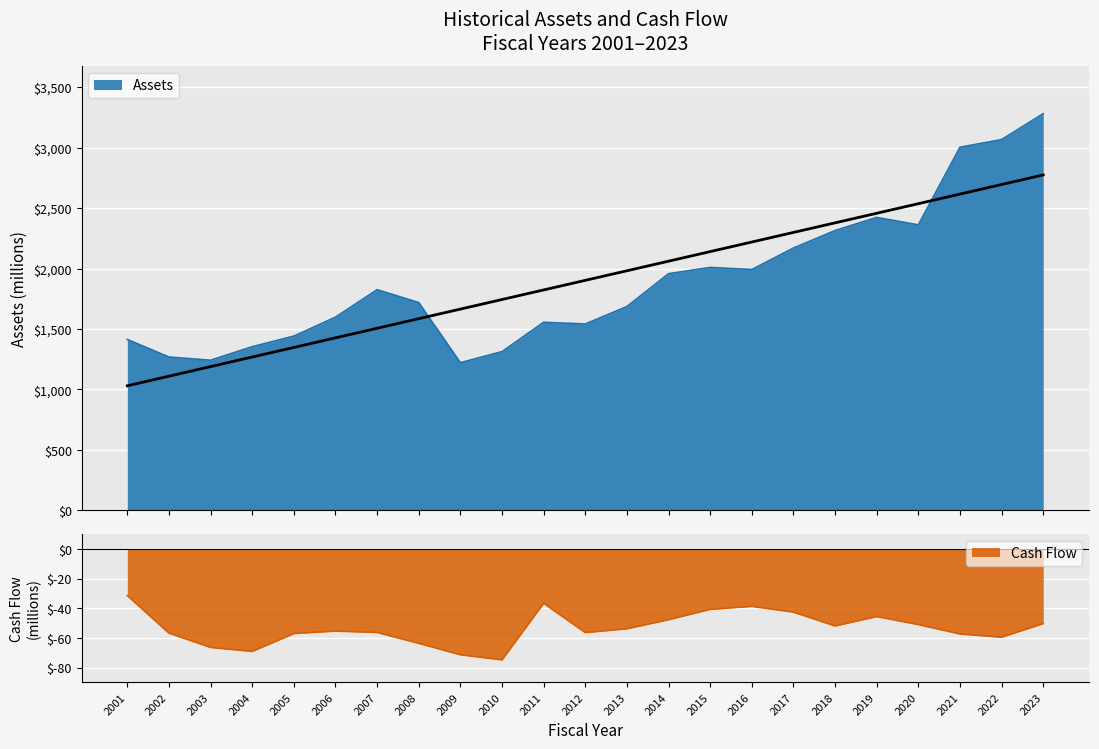

The Cash Flow series shows -47.8 at 2001. True or false?

False